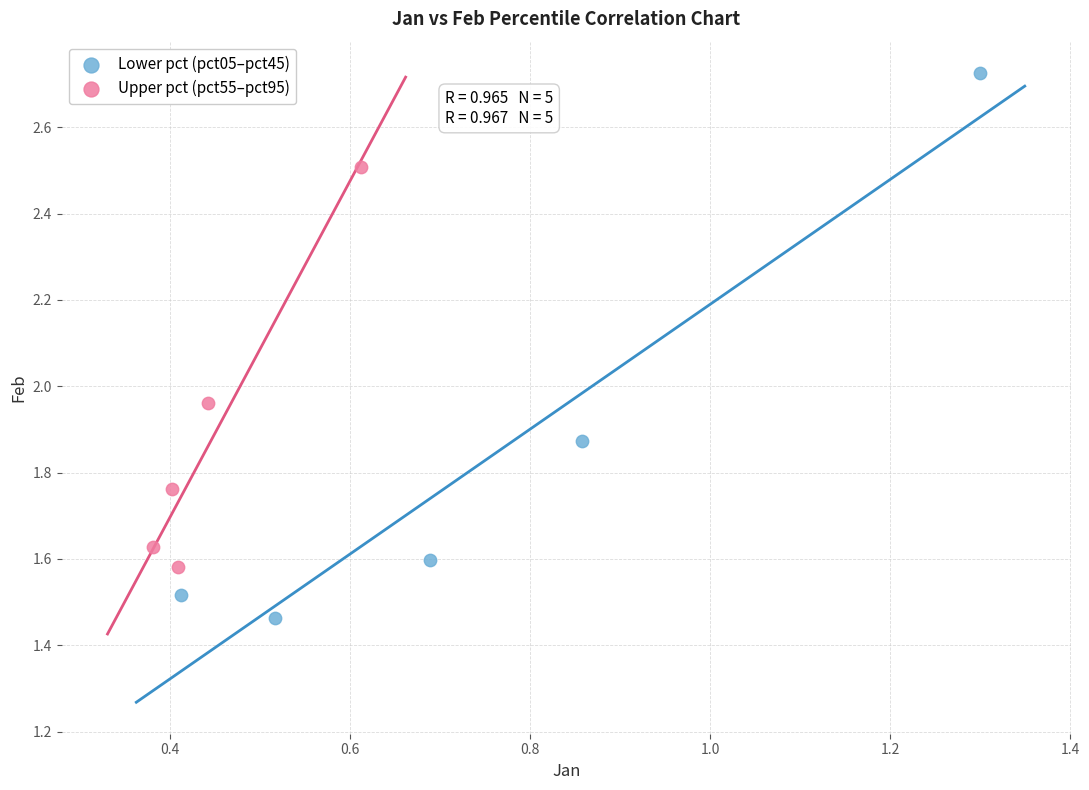

Which series reaches the maximum Y coordinate?

Lower pct (pct05–pct45)